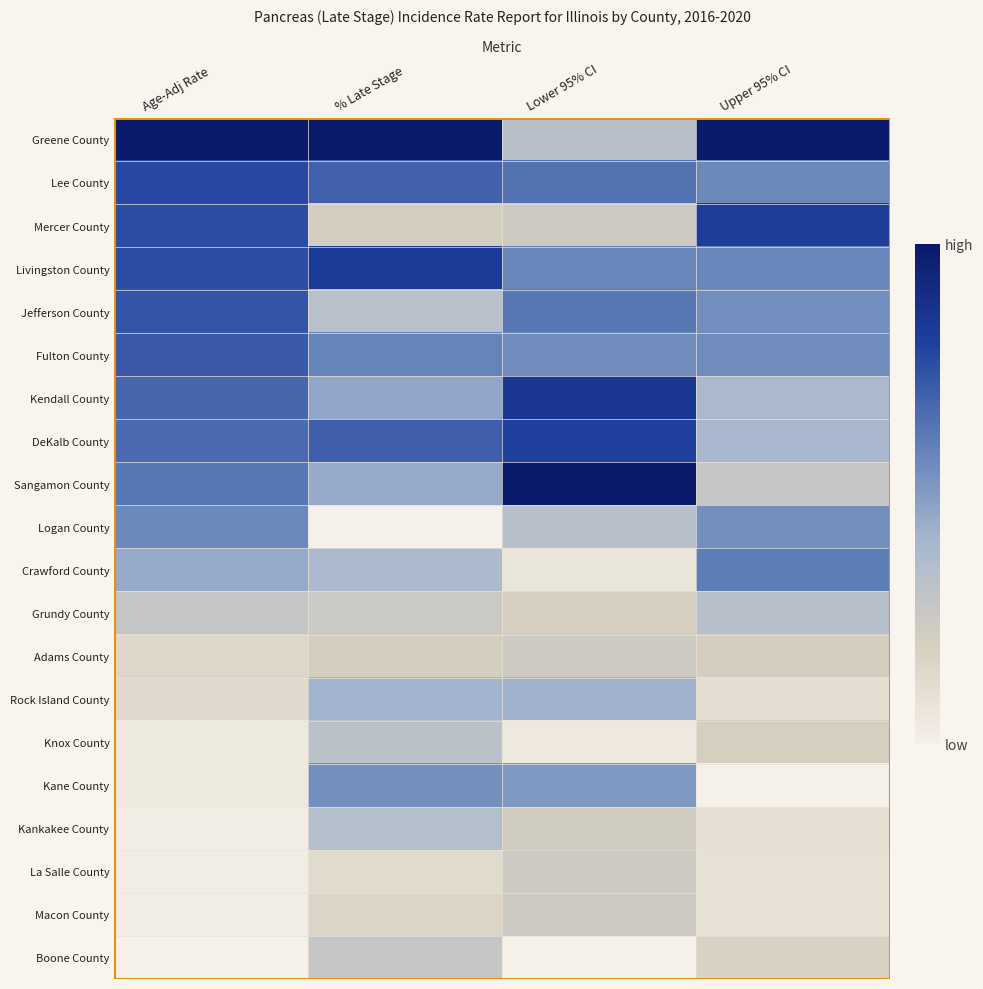

What is the total value across all series at % Late Stage?

8.3